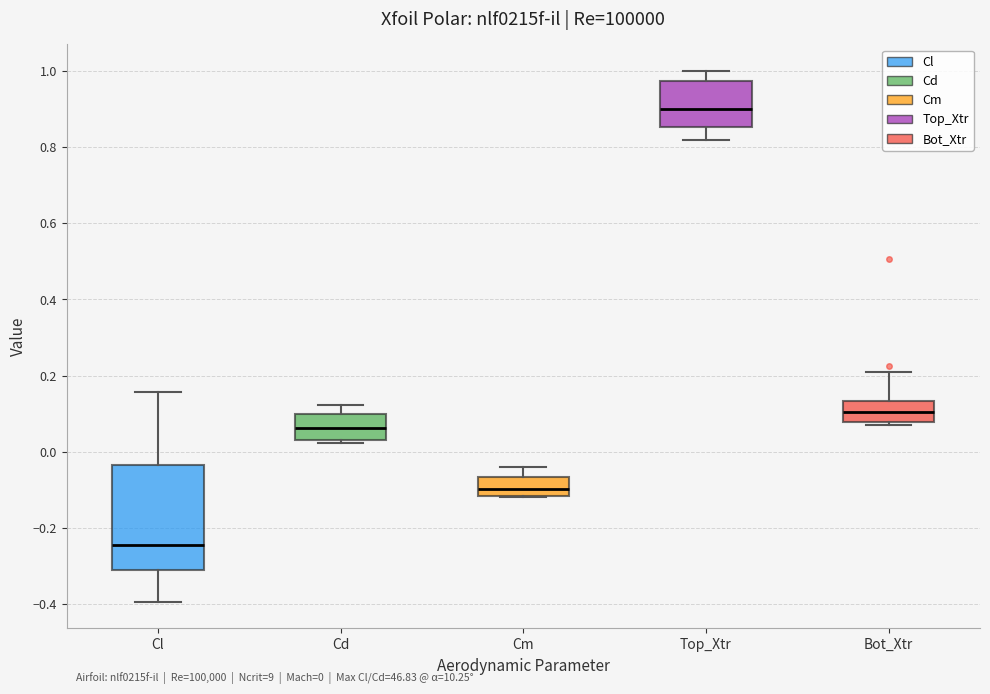

Which box has the highest median line?

Top_Xtr